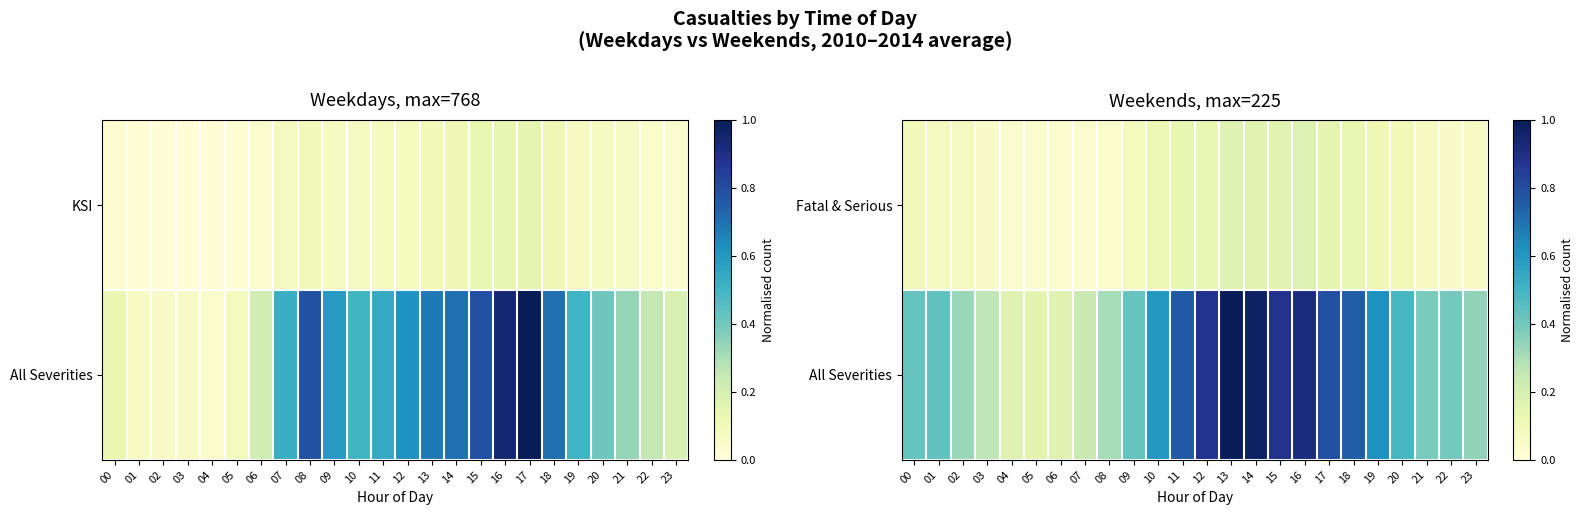

How many series are shown in this chart?

2